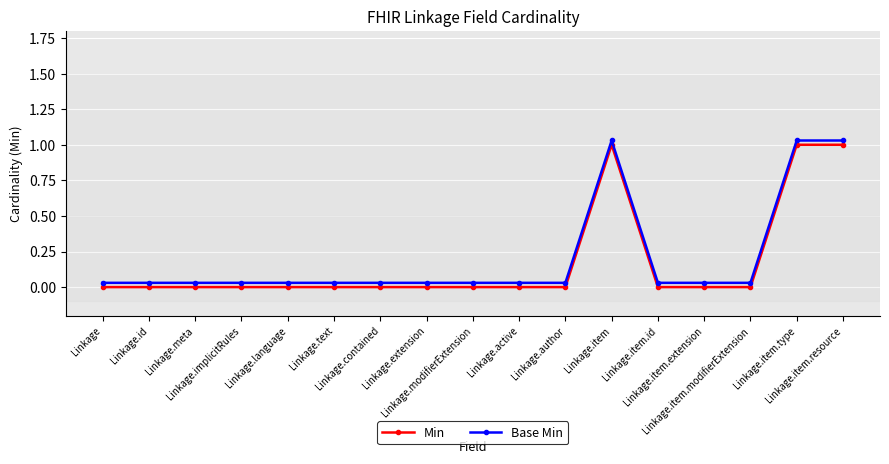

True or false: Min has a value of 0.4 at Linkage.contained.

False